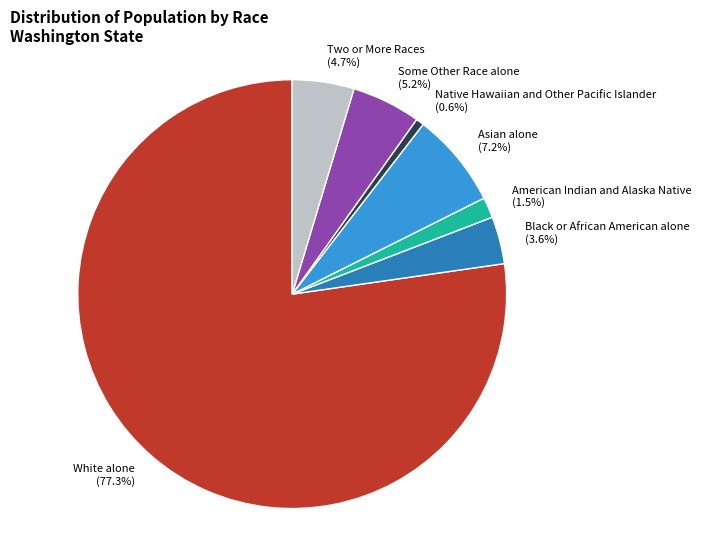

True or false: Some Other Race alone accounts for 5% of the total.

True